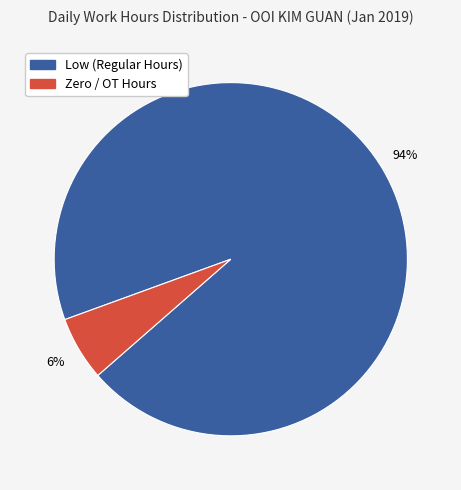

Is there a majority slice in this chart?

Yes